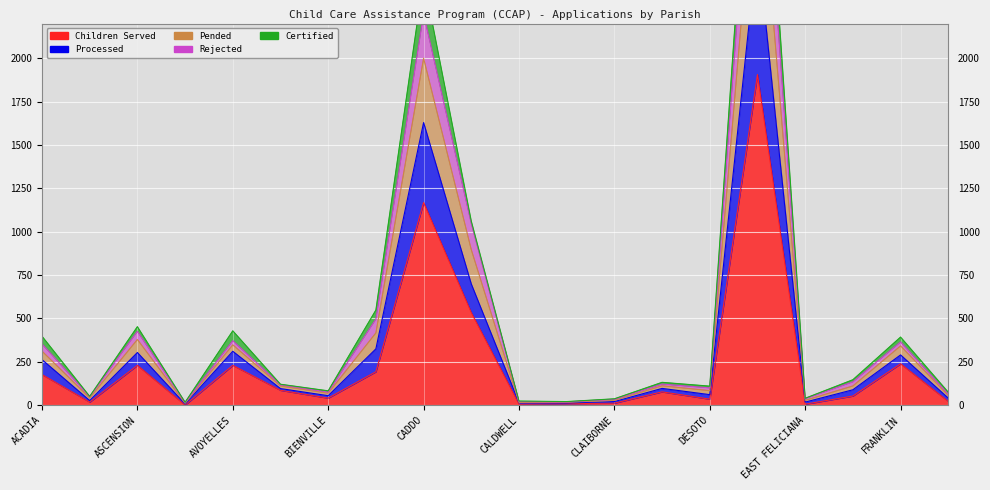

How many interior local valleys does the REJECTED series have?

6